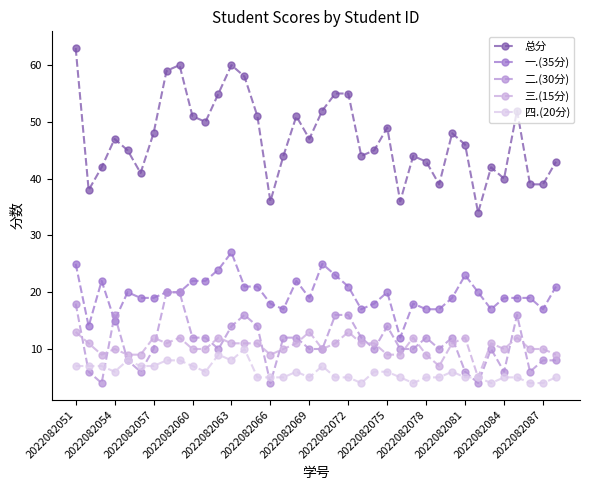

At which category does 二.(30分) reach its first local peak?

2022082054